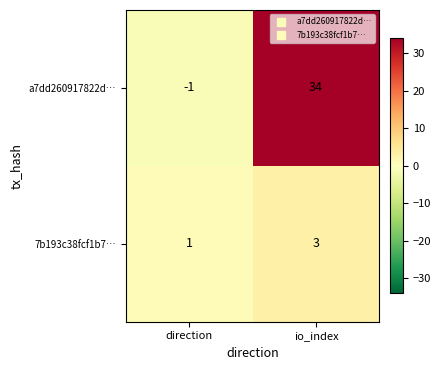

The value of a7dd260917822d… at direction is -1. True or false?

True